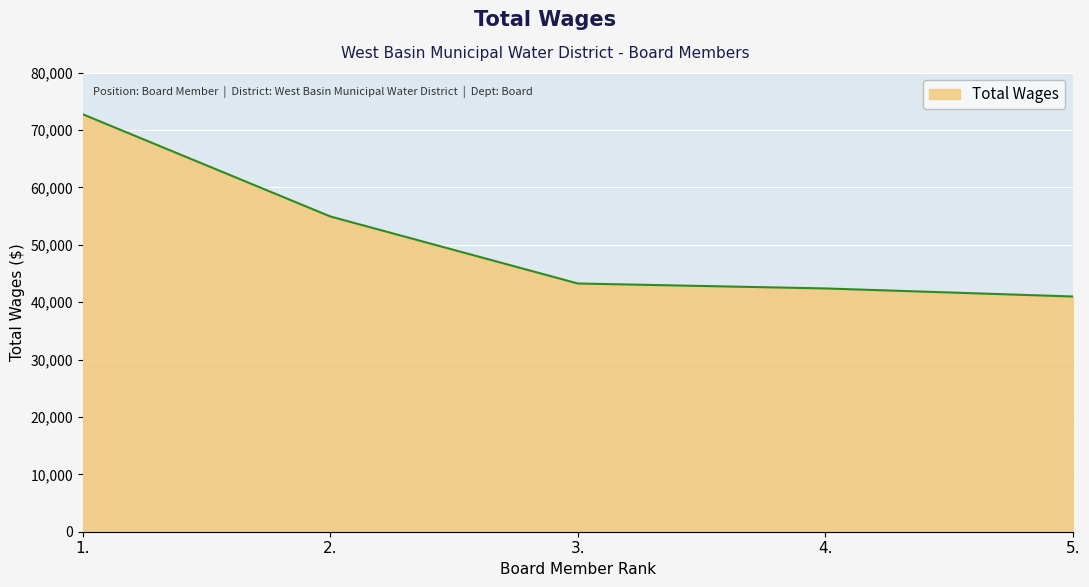

Where is the data nearest to the value 56846?

2.